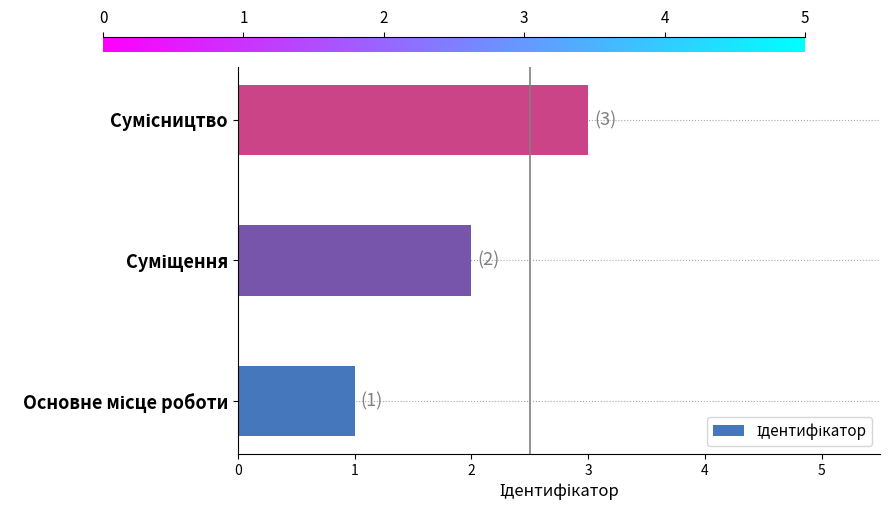

What is the sum of all values?

6